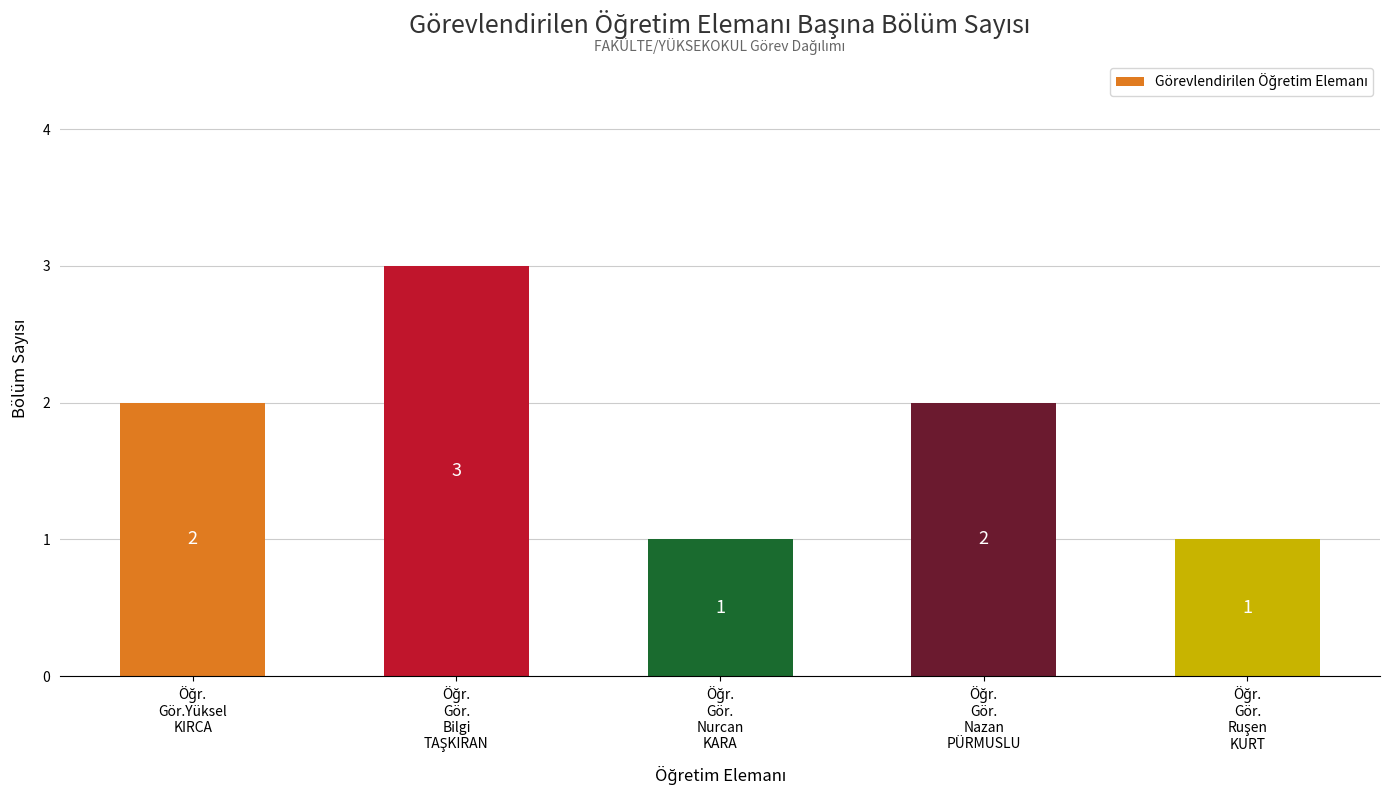

What is the sum of all values?

9